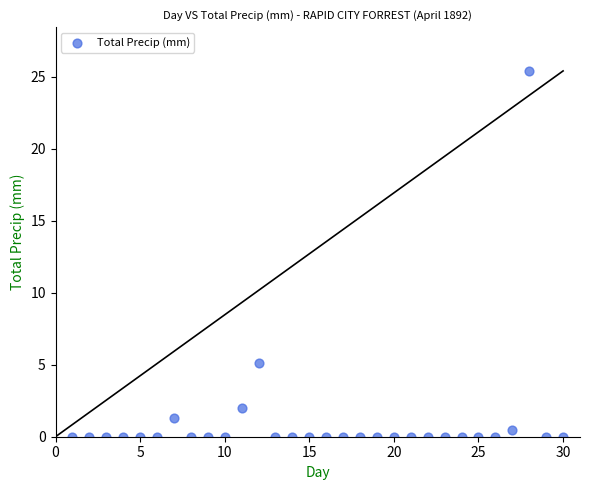

What is the range of Y values (max minus min)?

25.4